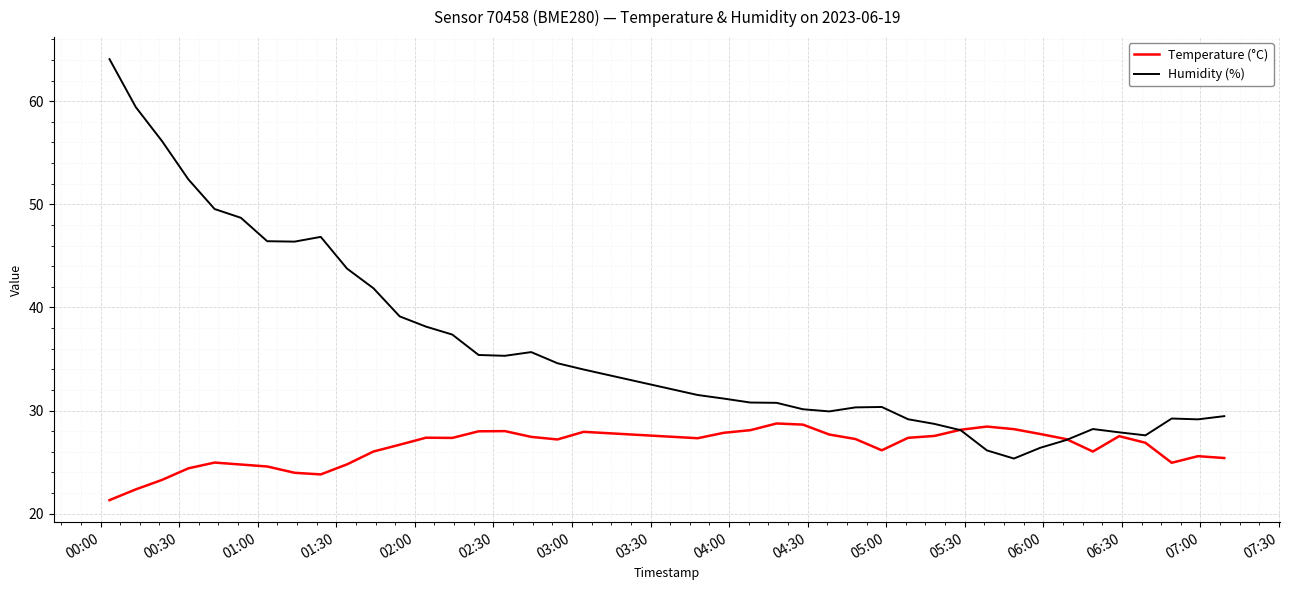

What is the maximum value for Humidity (%)?

64.1